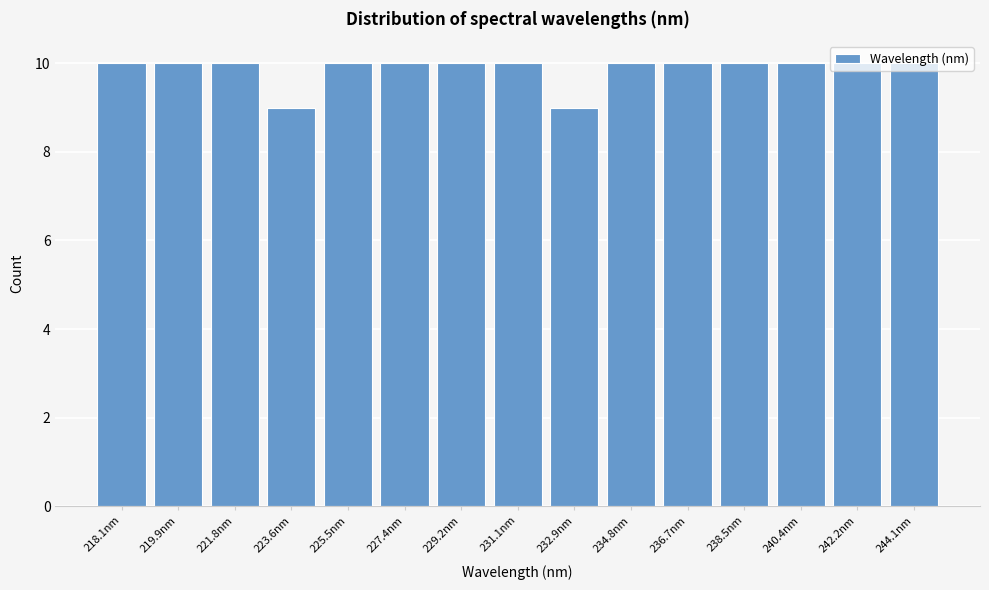

What is the label of the 1st bar from the left?

218.1nm